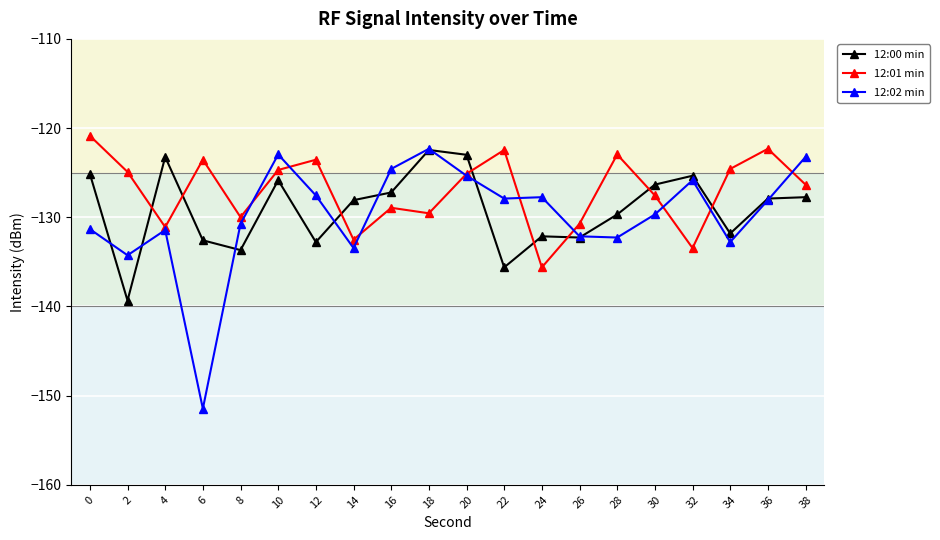

At which category does 12:01 min reach its first local valley?

4